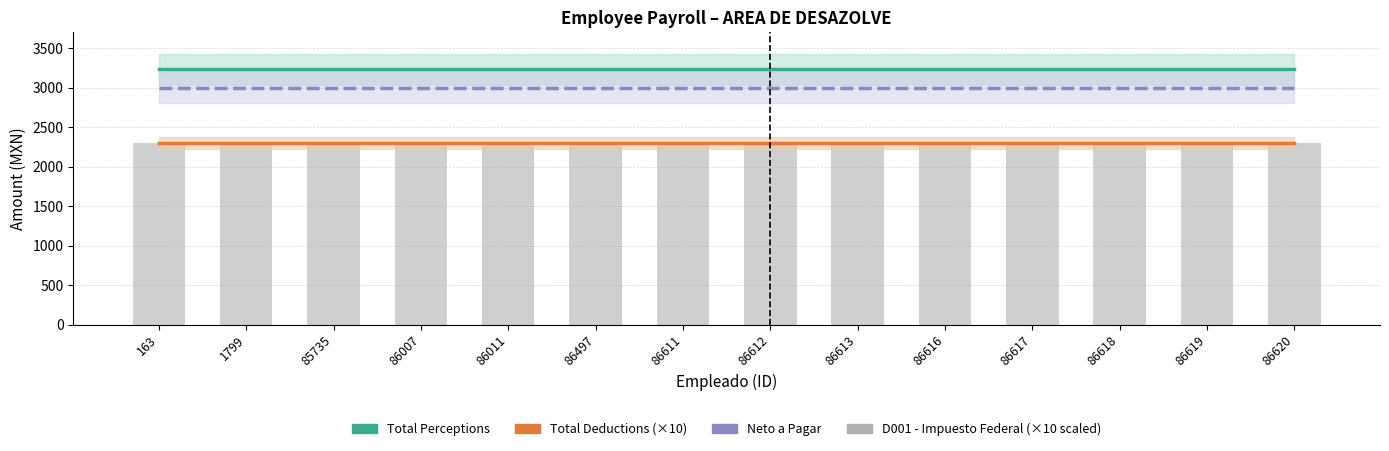

True or false: D001 - Impuesto Federal (×10 scaled) has a value of 2300.3 at 86617.

True